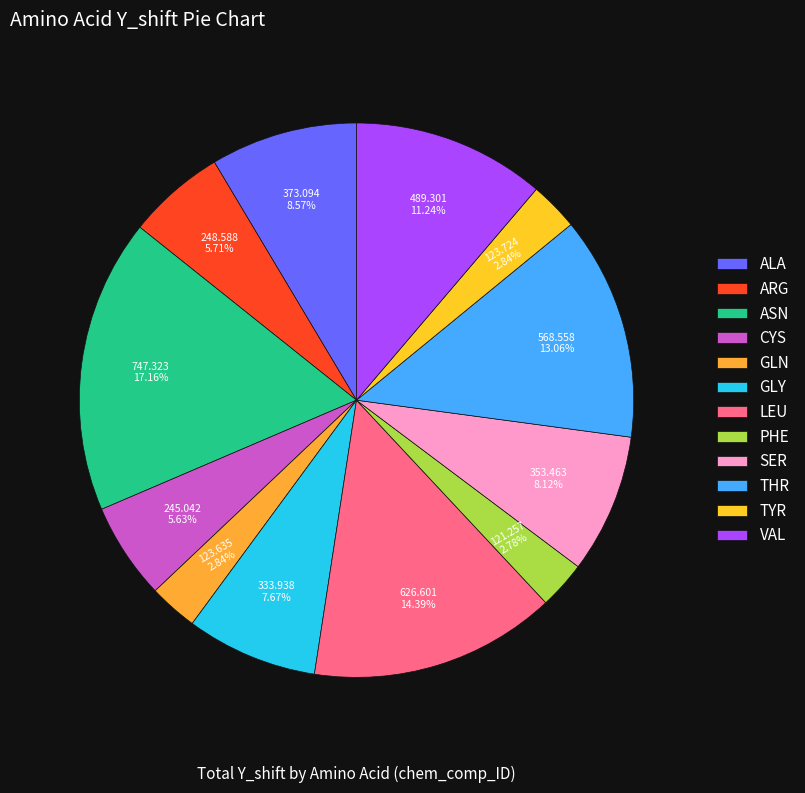

Does GLN represent more than half of the total?

No